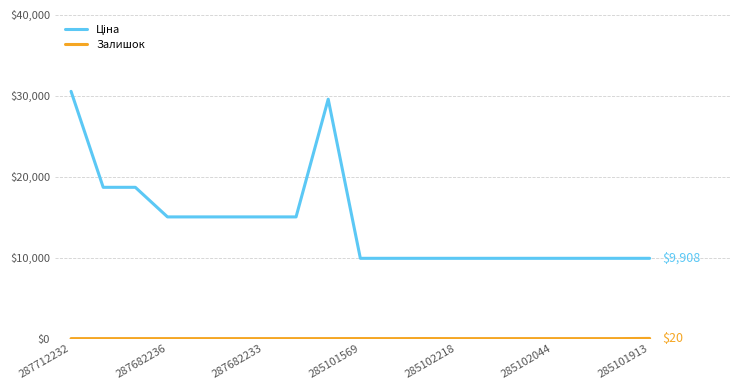

How many lines are shown in the chart?

2